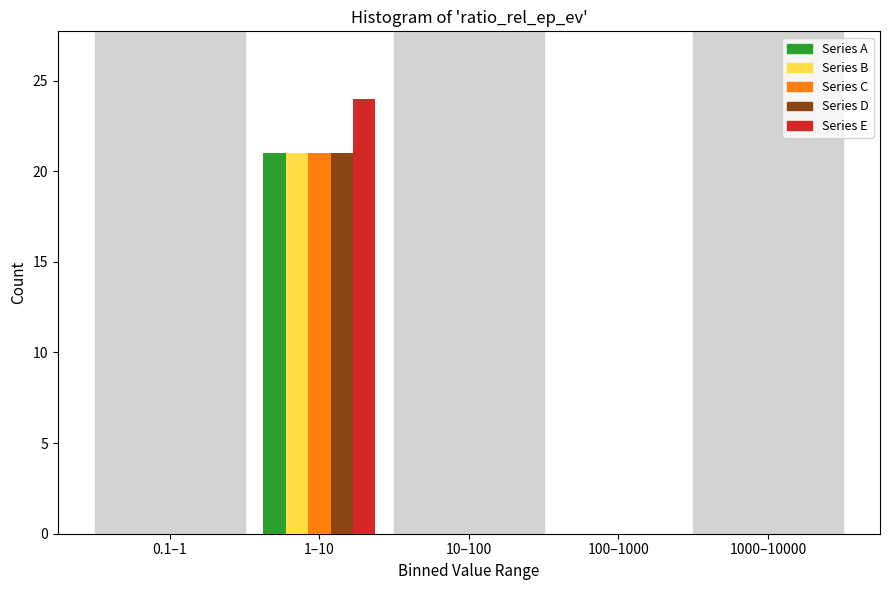

Reading right to left, extract all data points from this chart.

Series A: 1000–10000=0	100–1000=0	10–100=0	1–10=21	0.1–1=0
Series B: 1000–10000=0	100–1000=0	10–100=0	1–10=21	0.1–1=0
Series C: 1000–10000=0	100–1000=0	10–100=0	1–10=21	0.1–1=0
Series D: 1000–10000=0	100–1000=0	10–100=0	1–10=21	0.1–1=0
Series E: 1000–10000=0	100–1000=0	10–100=0	1–10=24	0.1–1=0